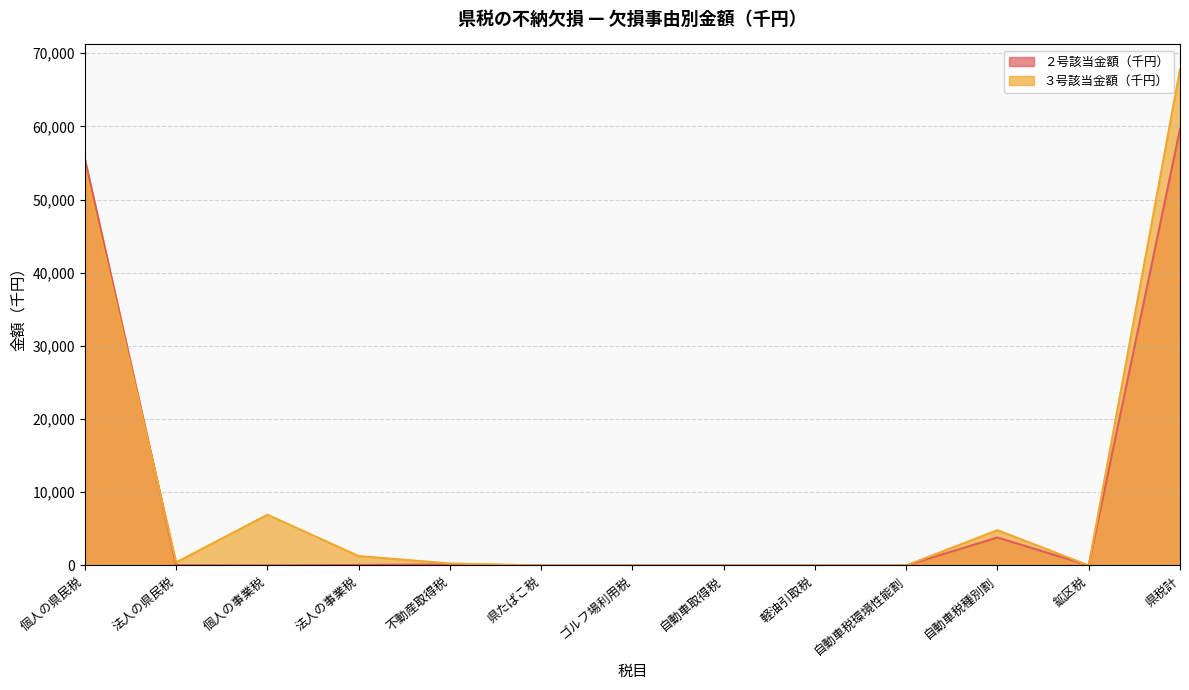

How many lines are shown in the chart?

2